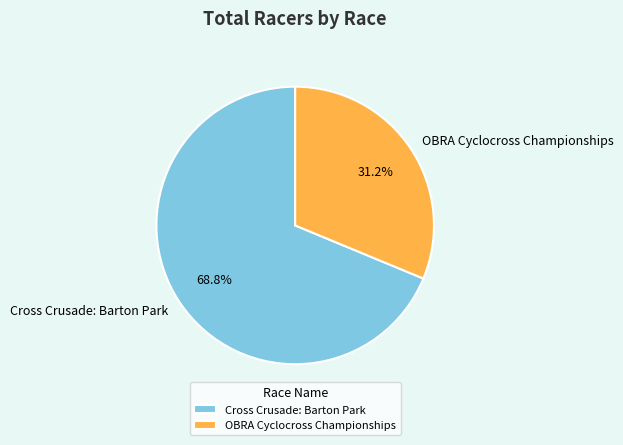

Combined, do Cross Crusade: Barton Park and OBRA Cyclocross Championships account for over 50%?

Yes